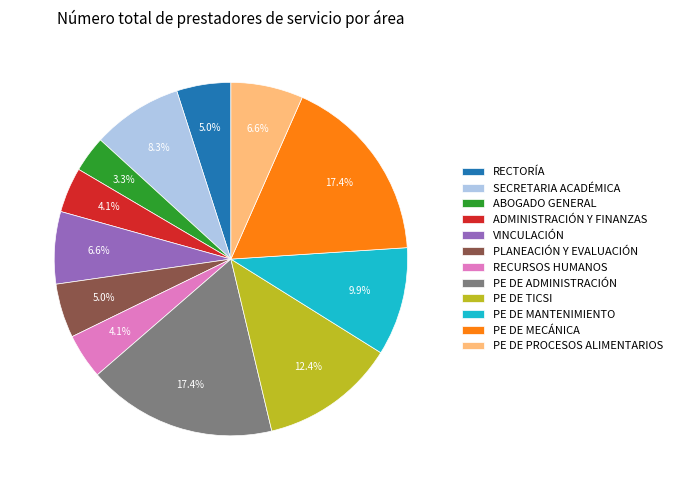

To the nearest percent, what percentage of the pie is PE DE TICSI?

12%